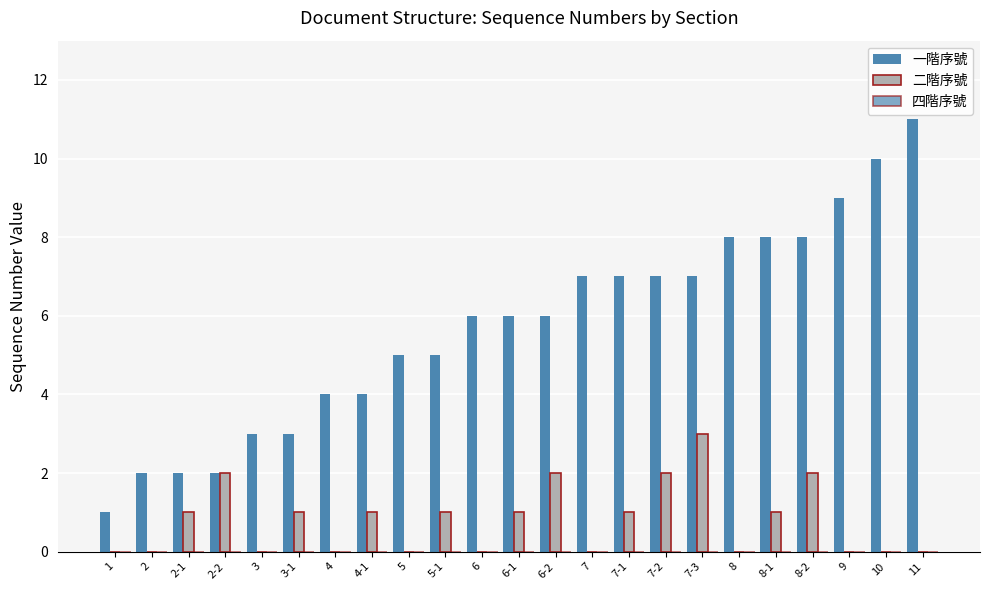

Count the number of data series in this chart.

2